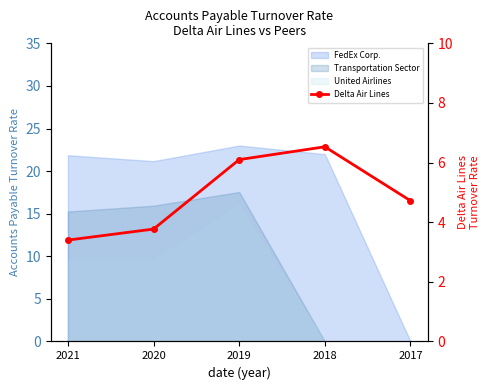

The value at 2019 is 6.1. True or false?

True